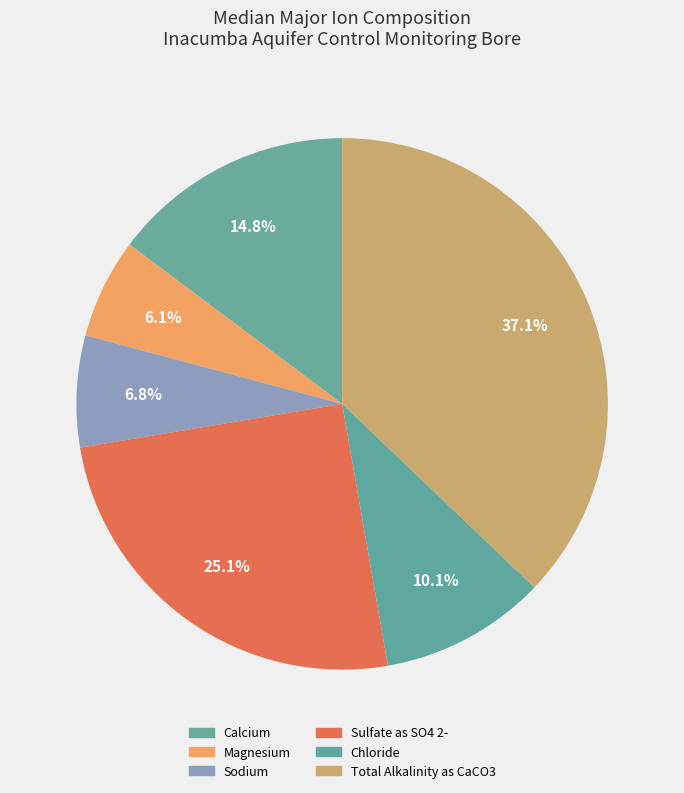

Which has a higher value, Sodium or Chloride?

Chloride